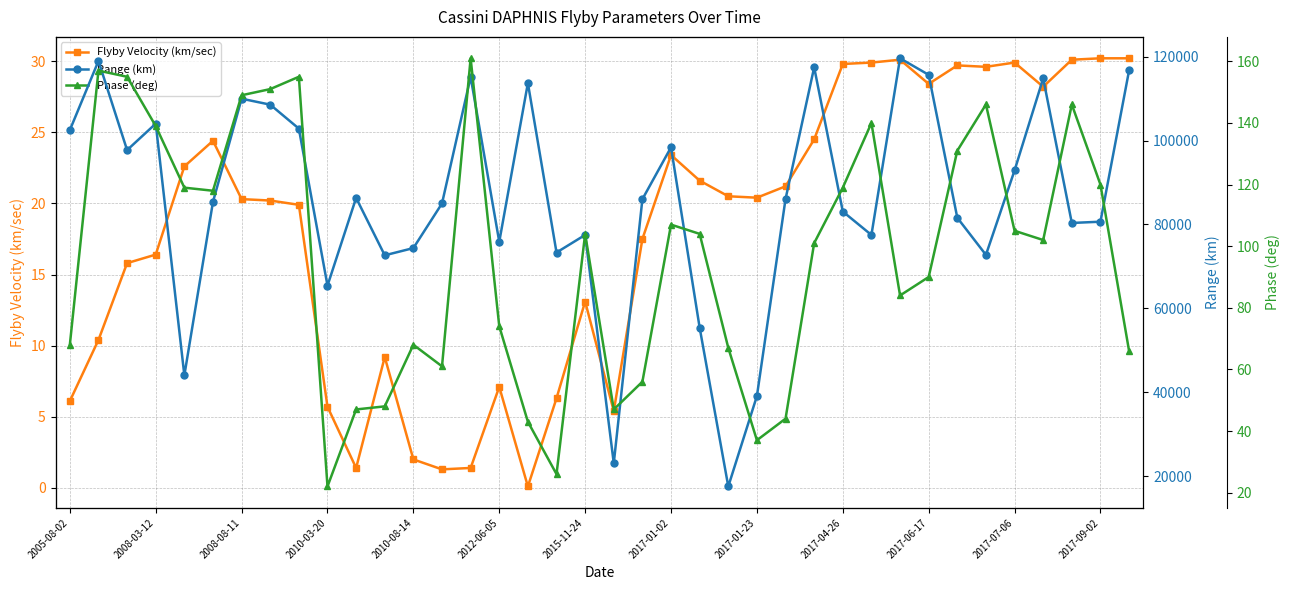

What is the highest value of the Flyby Velocity (km/sec) series?

30.2